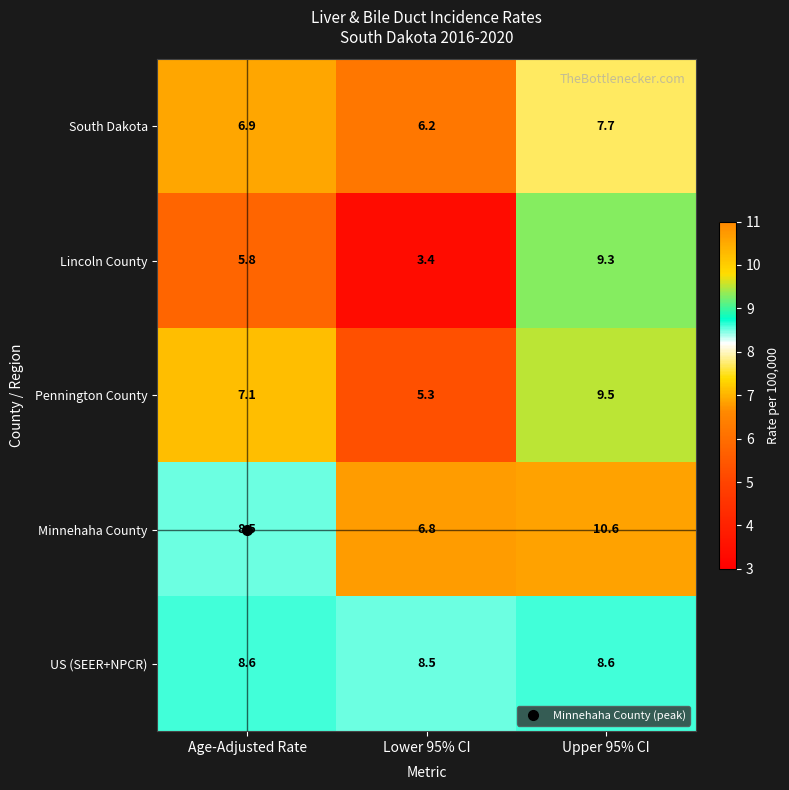

What is the average value of the Pennington County series?

7.3